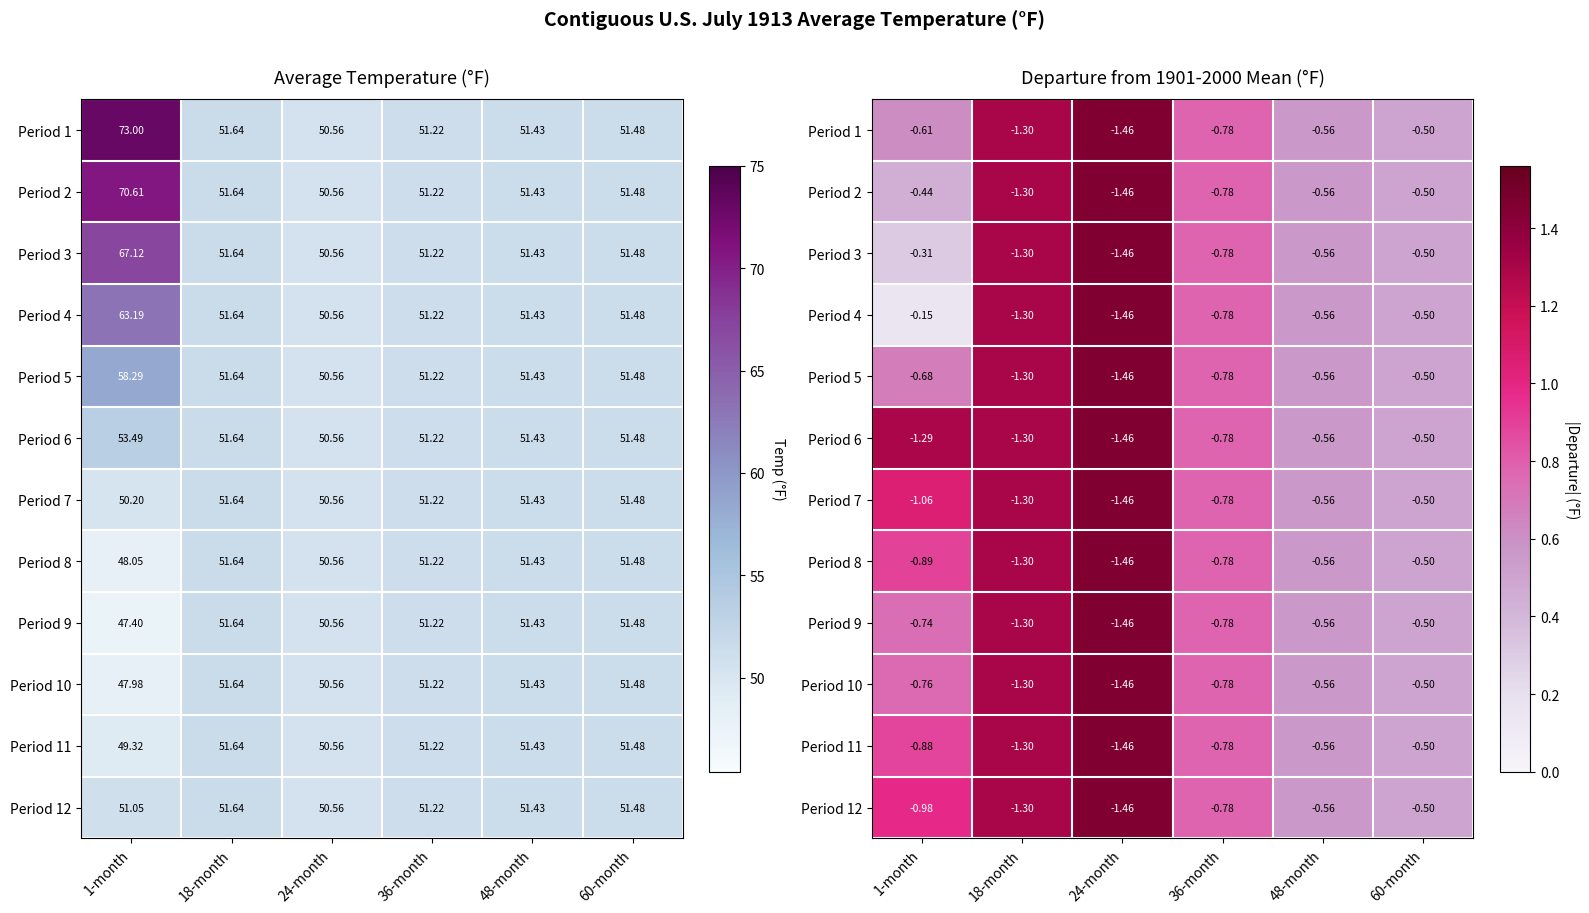

The Period 2 series shows 0.8 at 36-month. True or false?

True